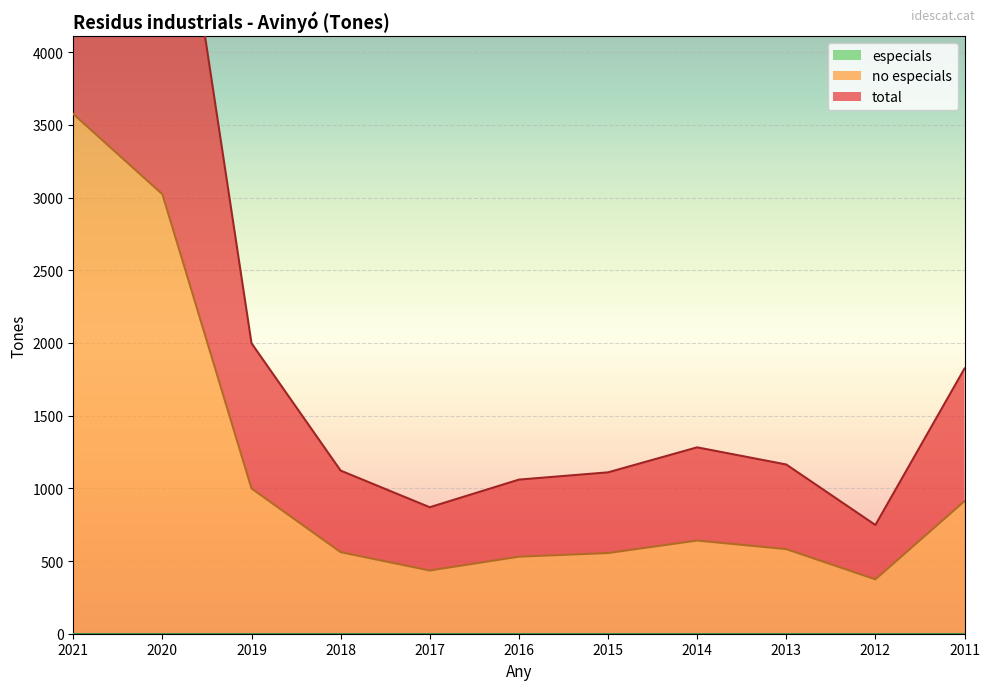

The no especials series shows 578 at 2012. True or false?

False